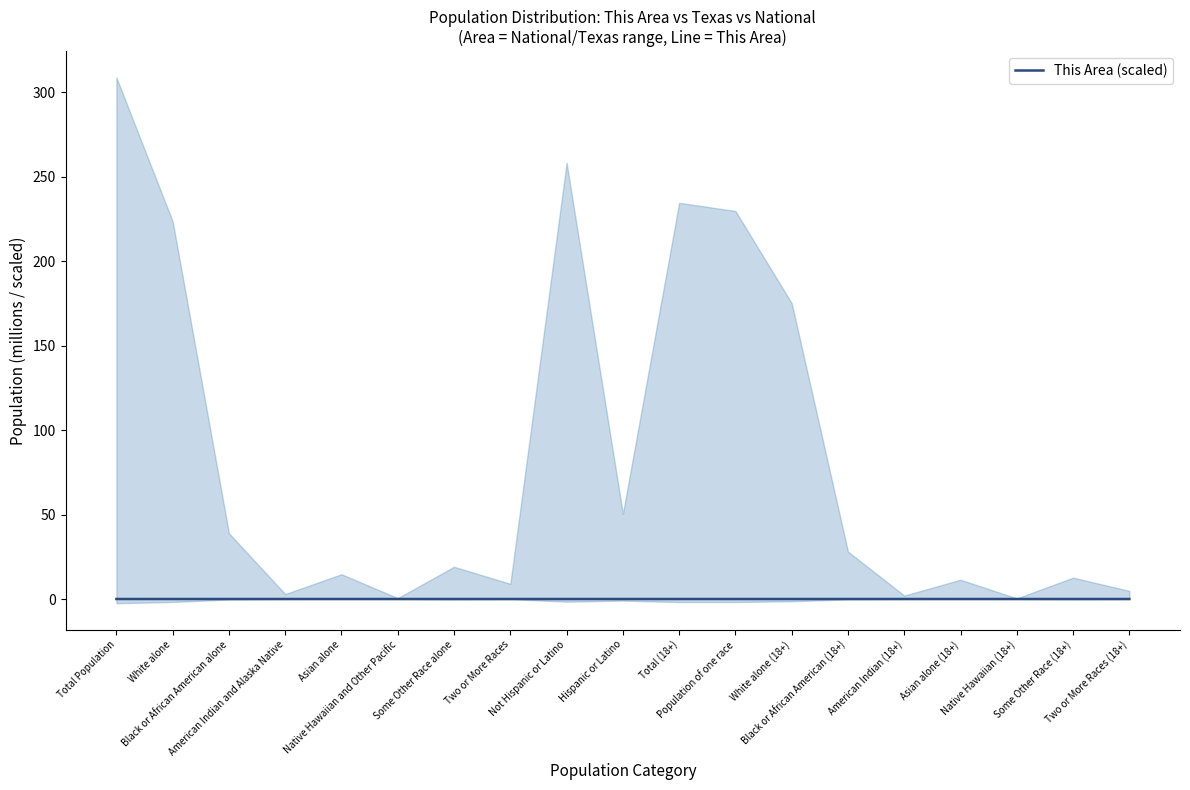

How many series are shown in this chart?

1